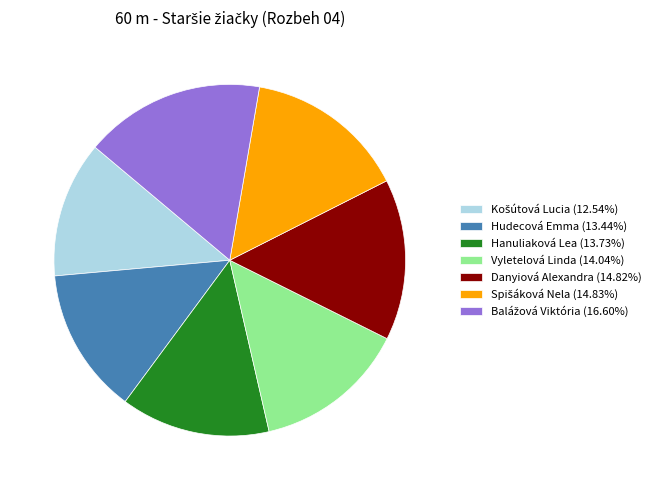

Is there a majority slice in this chart?

No